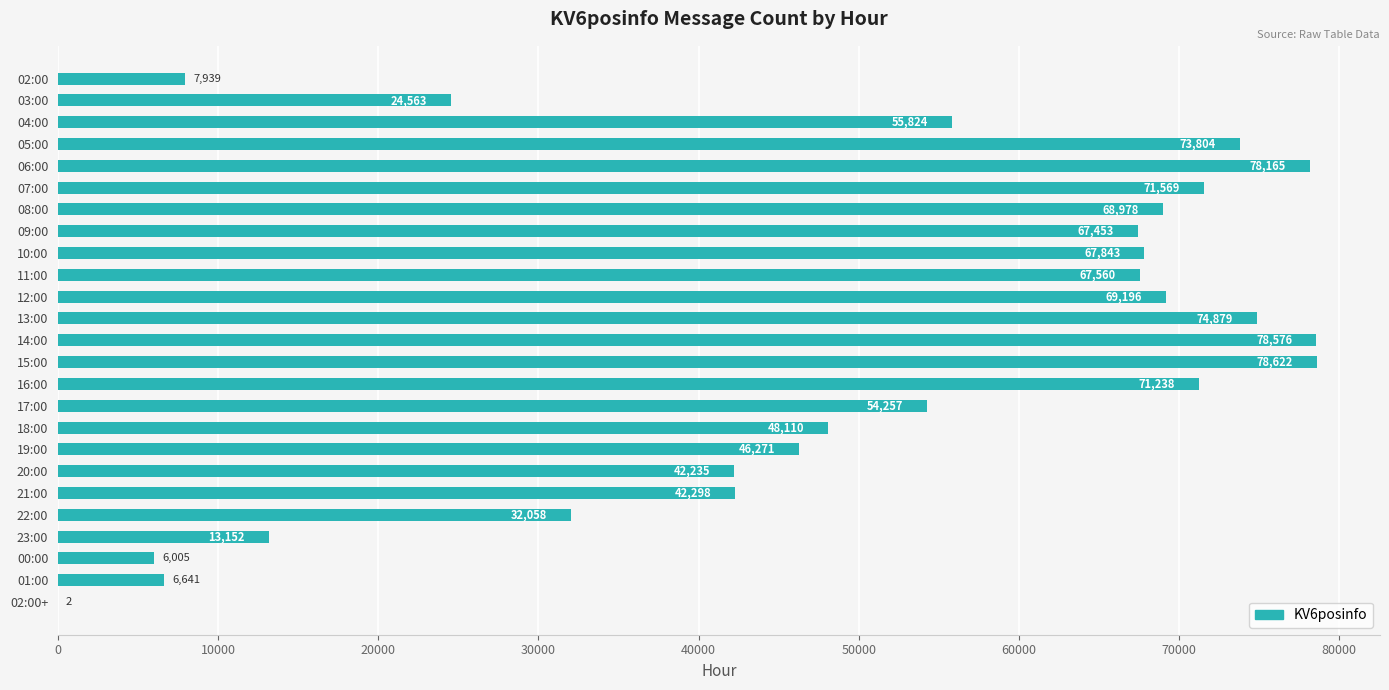

Which category has the highest value across all series?

15:00